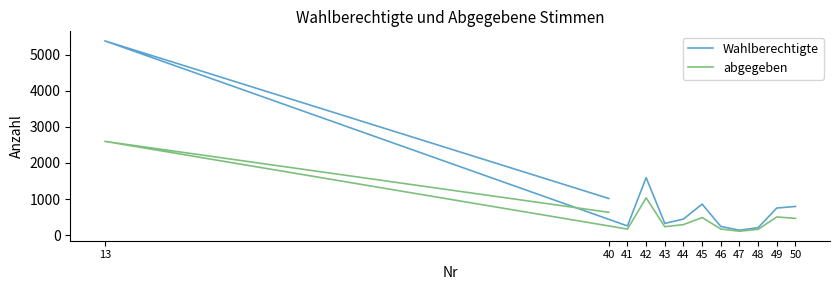

Reading left to right, transcribe all the data shown in this chart.

Wahlberechtigte: 1015	5389	253	1594	324	444	859	239	135	205	750	794
abgegeben: 631	2600	166	1032	231	290	486	168	107	160	502	463